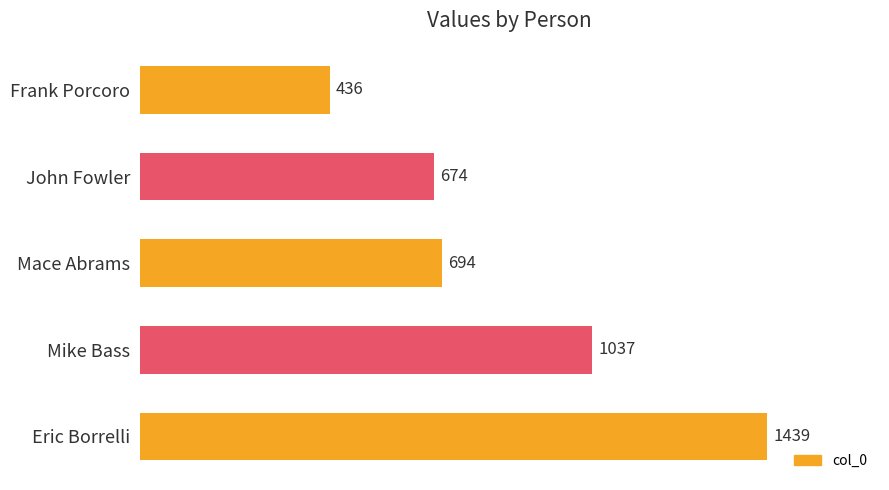

List the labels in order of value, largest first.

Eric Borrelli, Mike Bass, Mace Abrams, John Fowler, Frank Porcoro